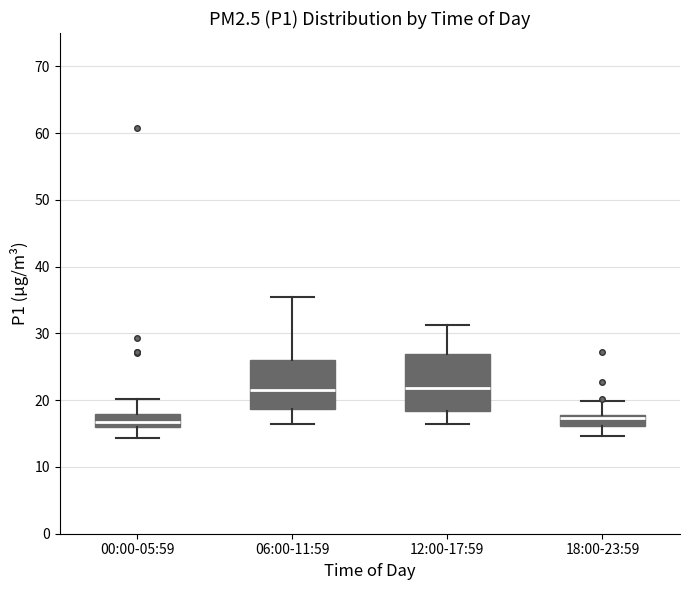

Reading left to right, transcribe this box plot: for each box, give where its median line is, the range the box spans, and where its two whiskers end, as read against the y-axis. The values are not printed on the chart, so give them approximately, as read against the axis.

00:00-05:59: median 17, box 16 to 18, whiskers 14 to 20
06:00-11:59: median 22, box 19 to 26, whiskers 17 to 35
12:00-17:59: median 22, box 18 to 27, whiskers 17 to 31
18:00-23:59: median 17, box 16 to 18, whiskers 15 to 20